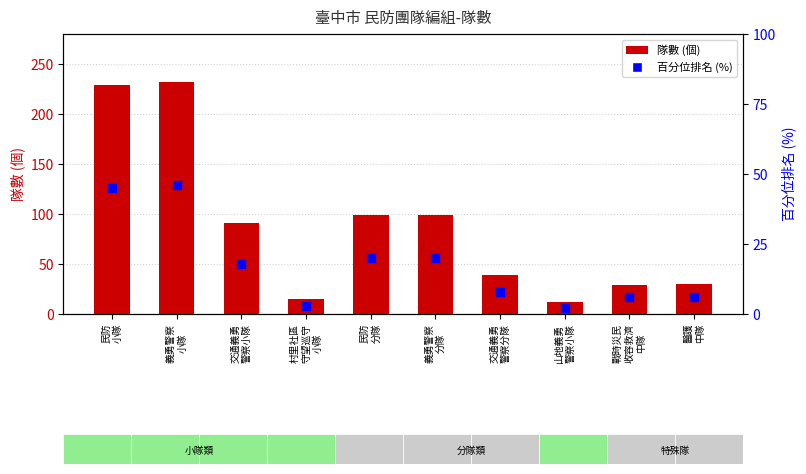

Which series has the largest Y range (max minus min)?

隊數